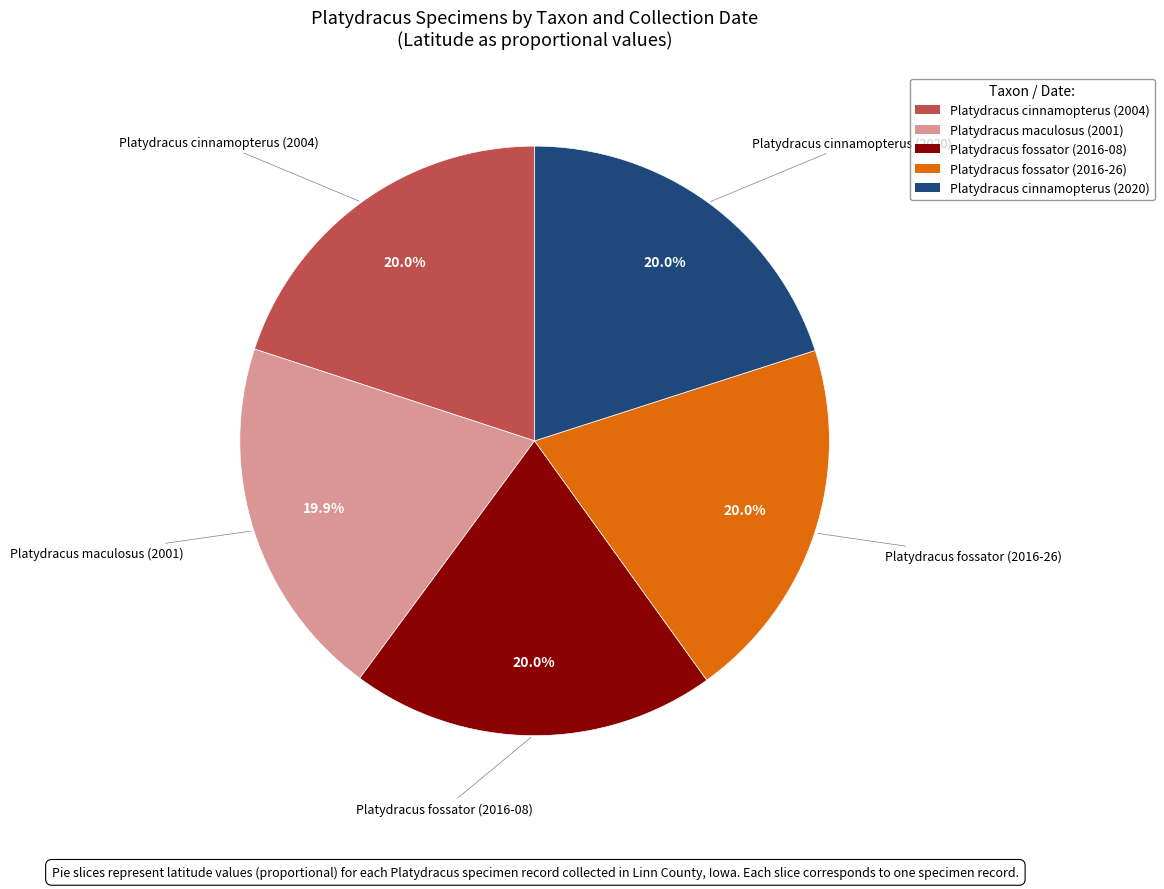

Count the number of slices in the pie.

5